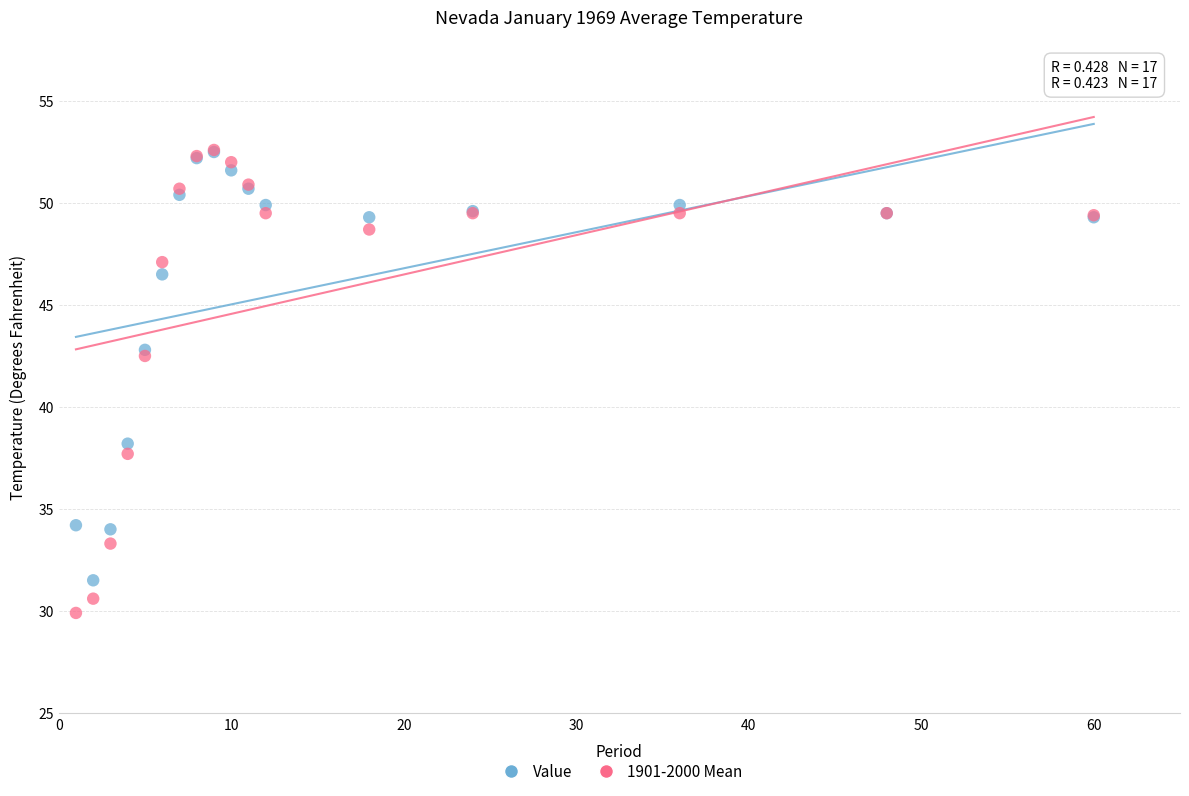

Which series has the largest Y range (max minus min)?

1901-2000 Mean